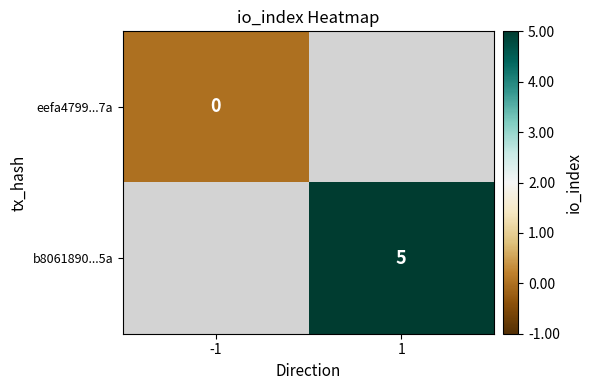

Is the value of b8061890...5a at 1 greater than the value of eefa4799...7a at -1?

Yes